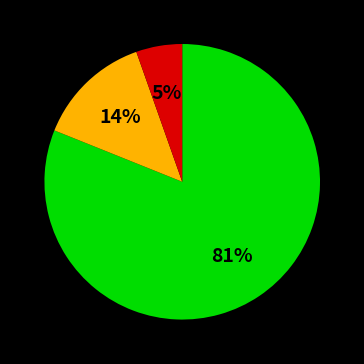

To the nearest percent, what is the average slice percentage?

33%